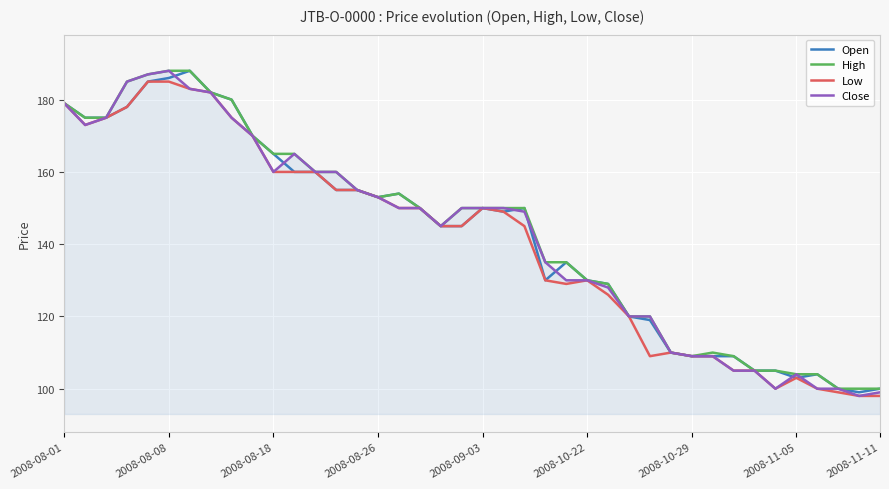

True or false: High has more than 1 points higher than both neighbors.

True